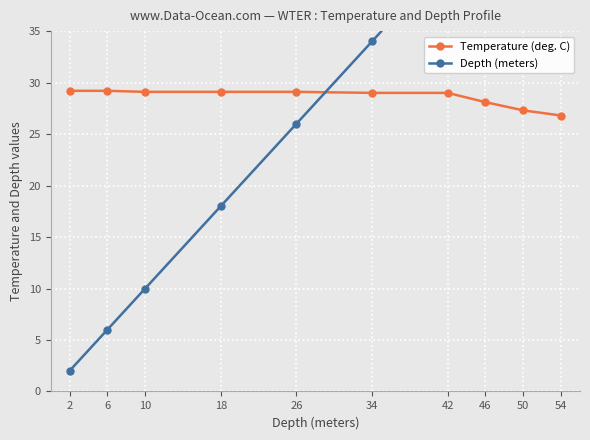

Which series changed the most between 2 and 34?

Depth (meters)